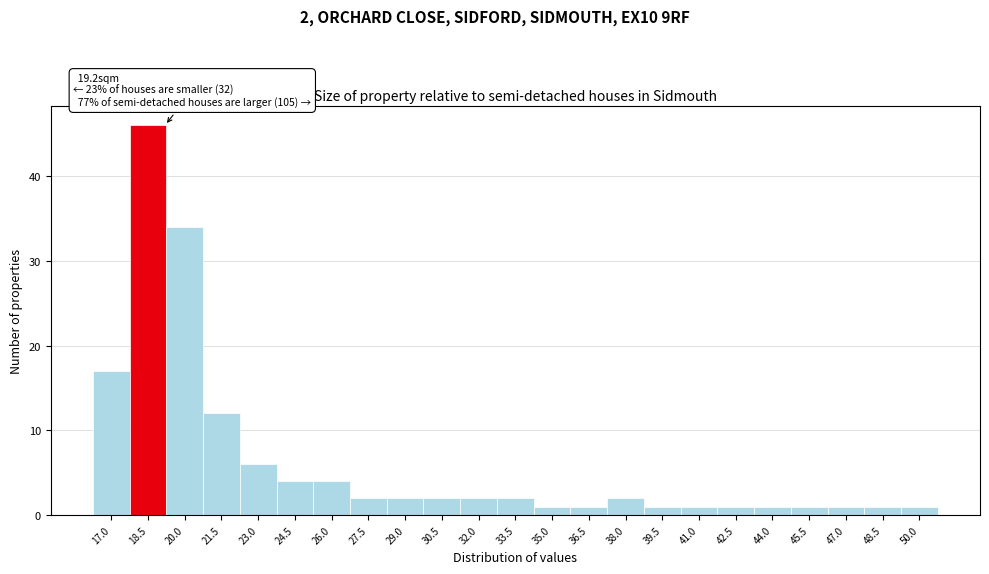

Reading left to right, what are all the values shown in this chart?

17.0=17	18.5=46	20.0=34	21.5=12	23.0=6	24.5=4	26.0=4	27.5=2	29.0=2	30.5=2	32.0=2	33.5=2	35.0=1	36.5=1	38.0=2	39.5=1	41.0=1	42.5=1	44.0=1	45.5=1	47.0=1	48.5=1	50.0=1